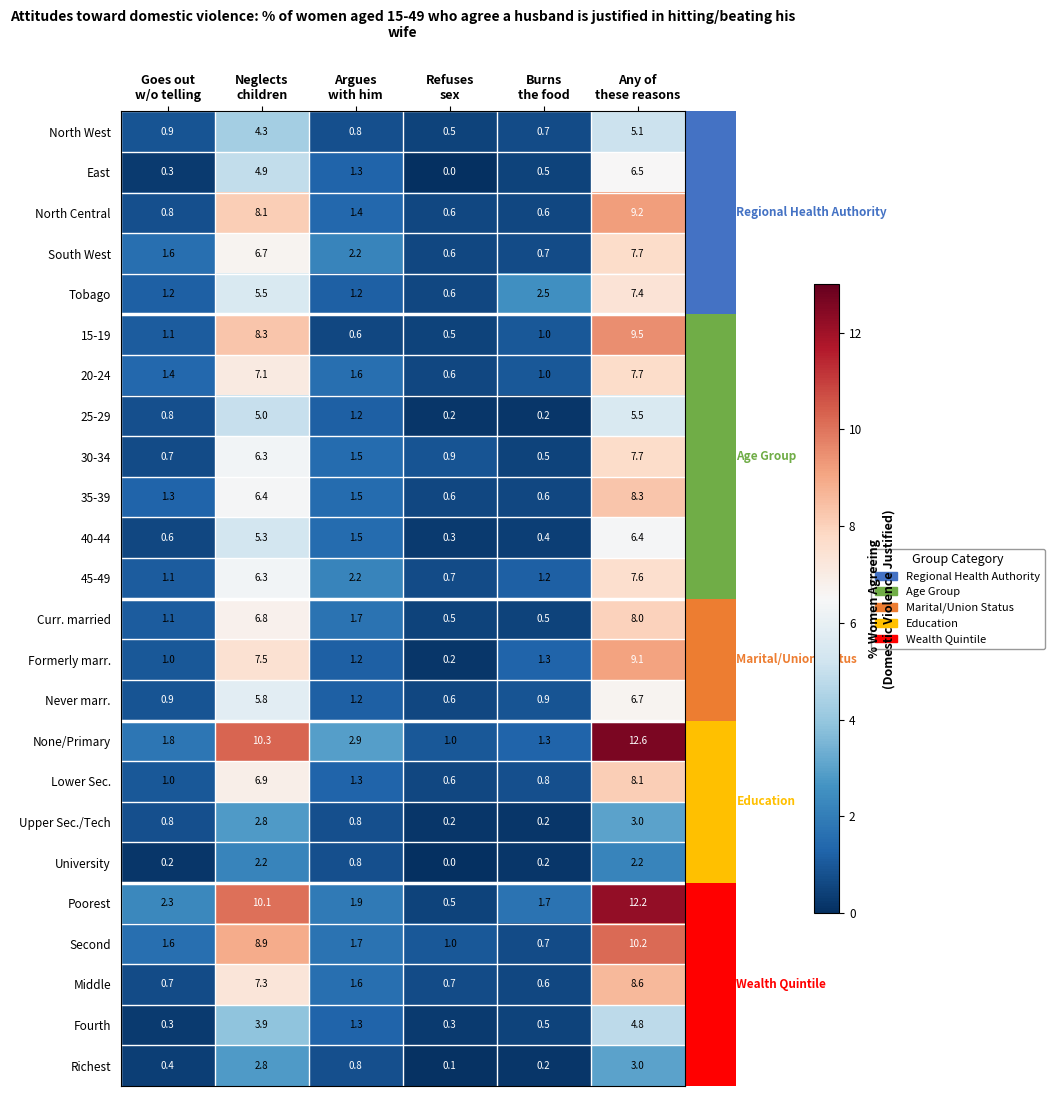

How many series are shown in this chart?

24